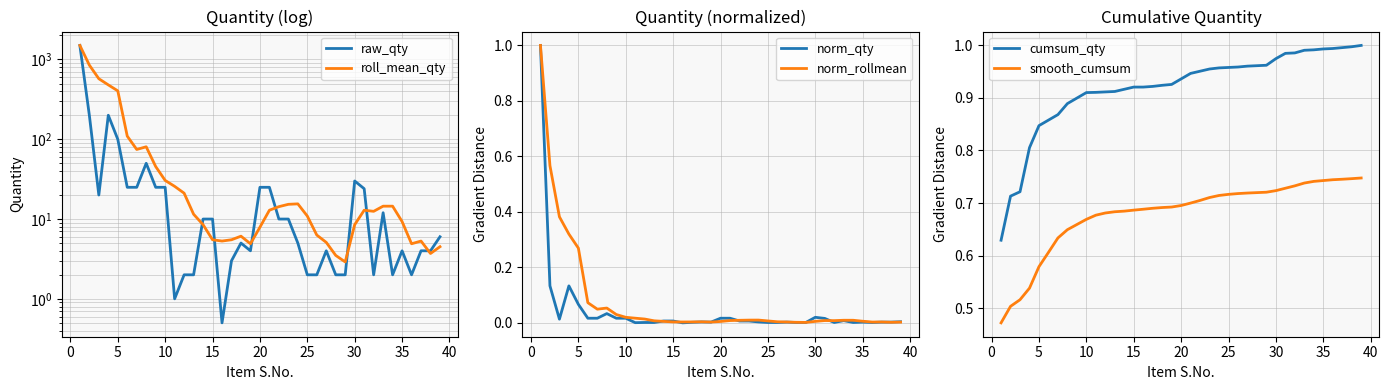

True or false: cumsum_qty has a value of 0.4 at 25.

False